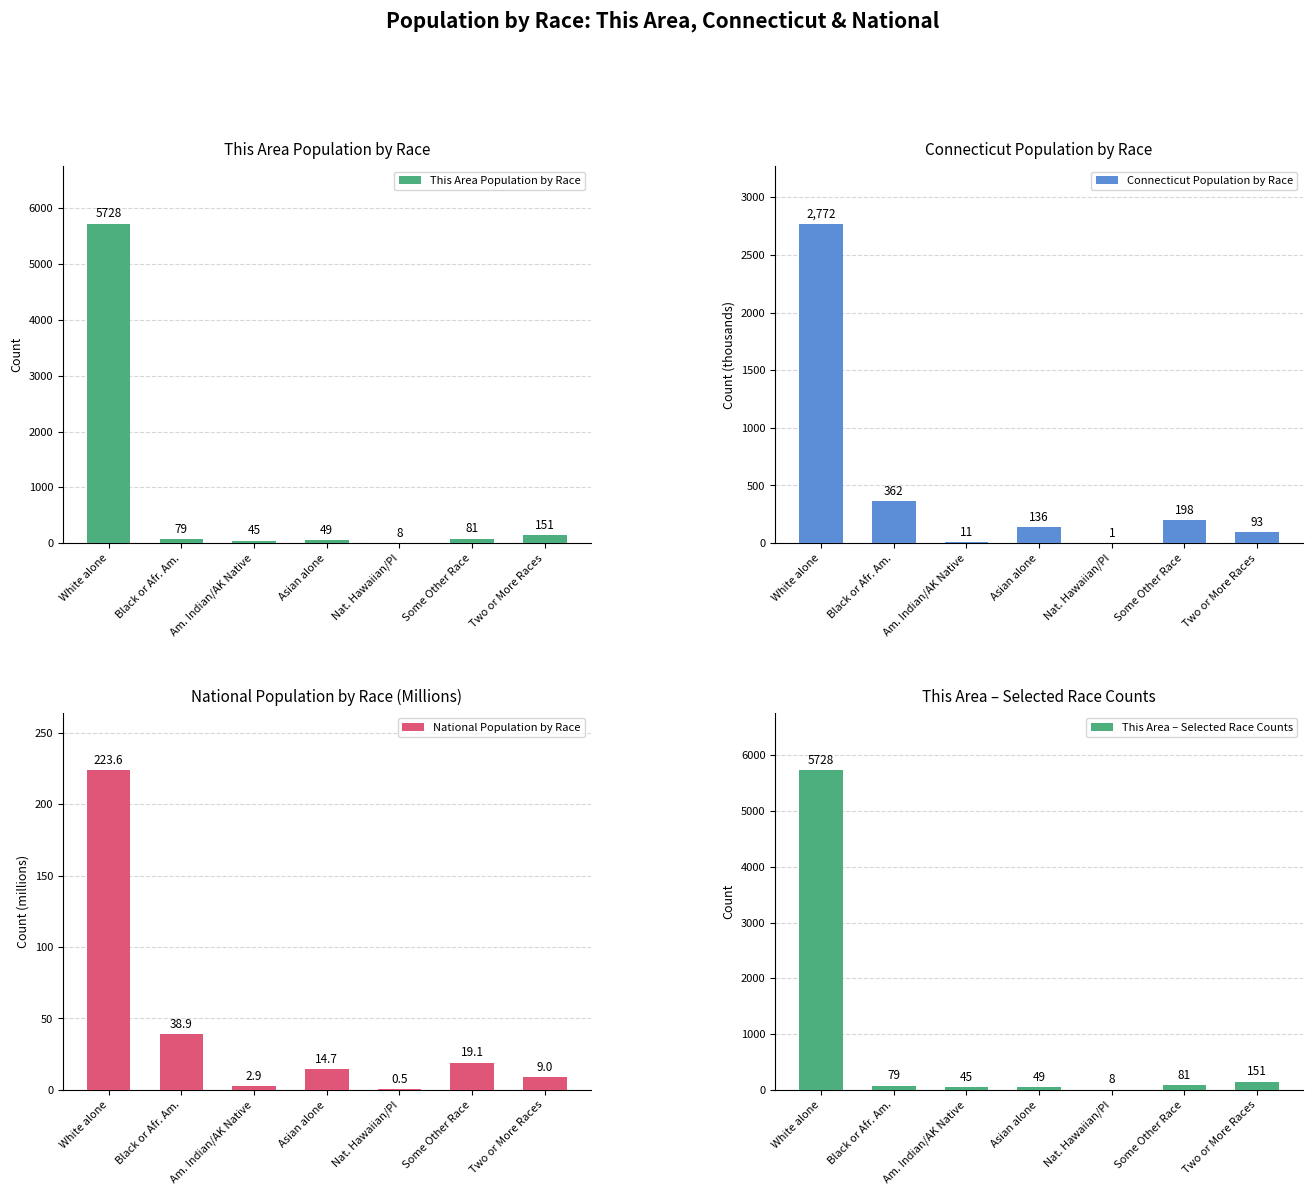

The Connecticut Population by Race series shows 92.7 at Two or More Races. True or false?

True